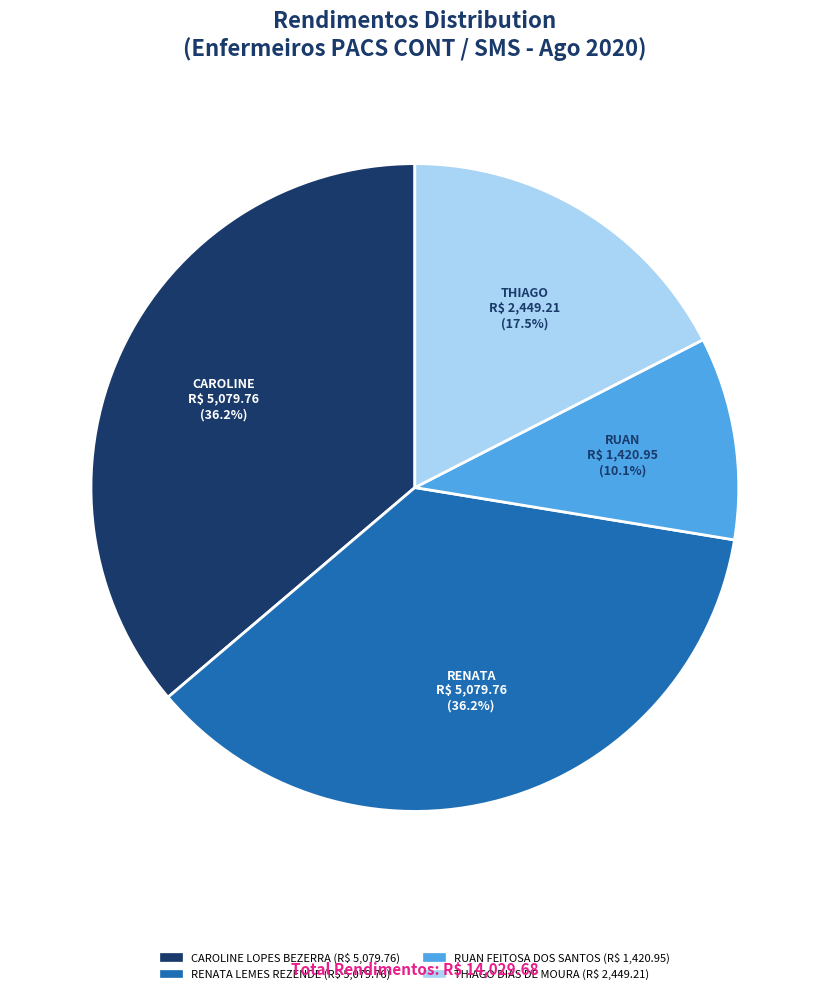

To the nearest percent, what percentage of the pie is CAROLINE LOPES BEZERRA?

36%